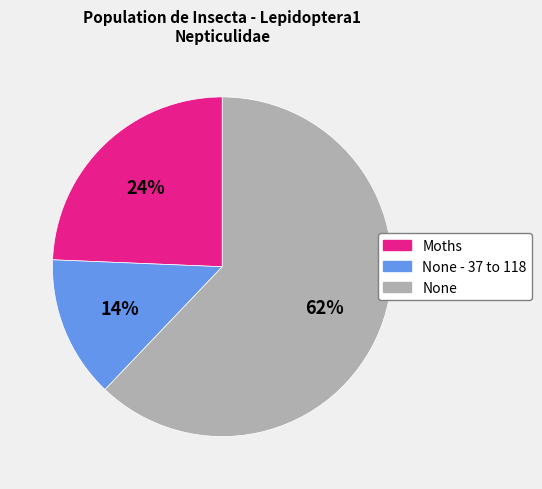

Does any single category account for the majority?

Yes